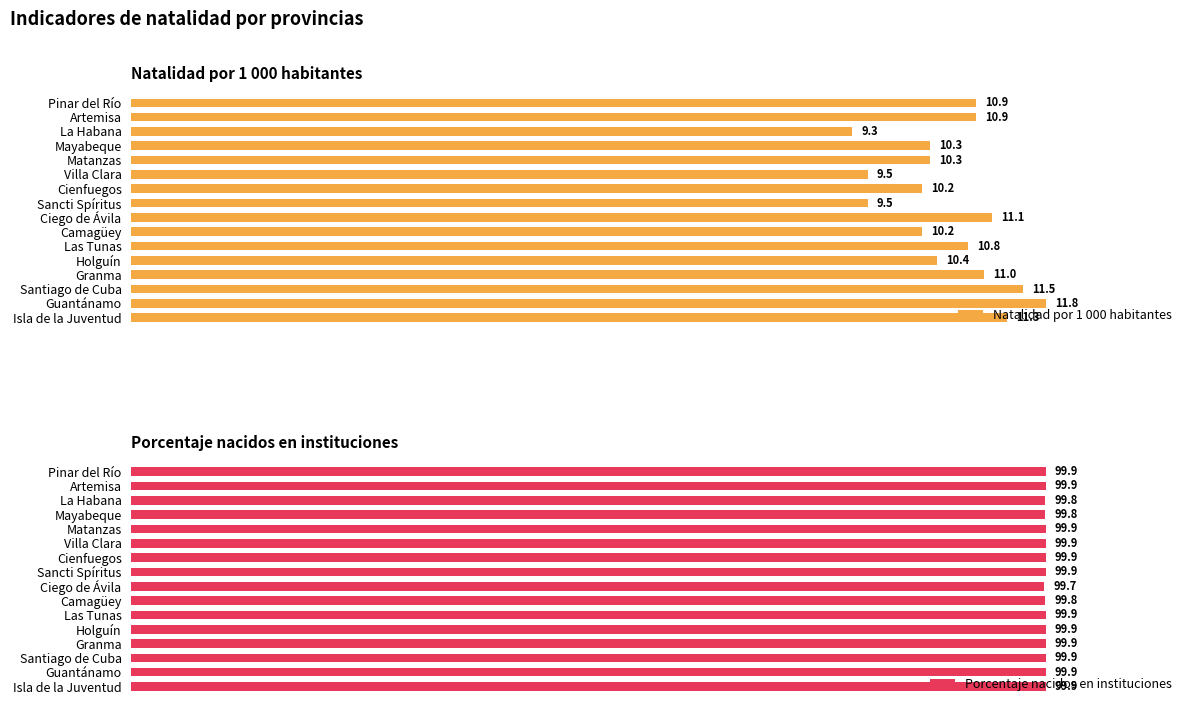

At which label is Porcentaje nacidos en instituciones closest to 99?

Ciego de Ávila